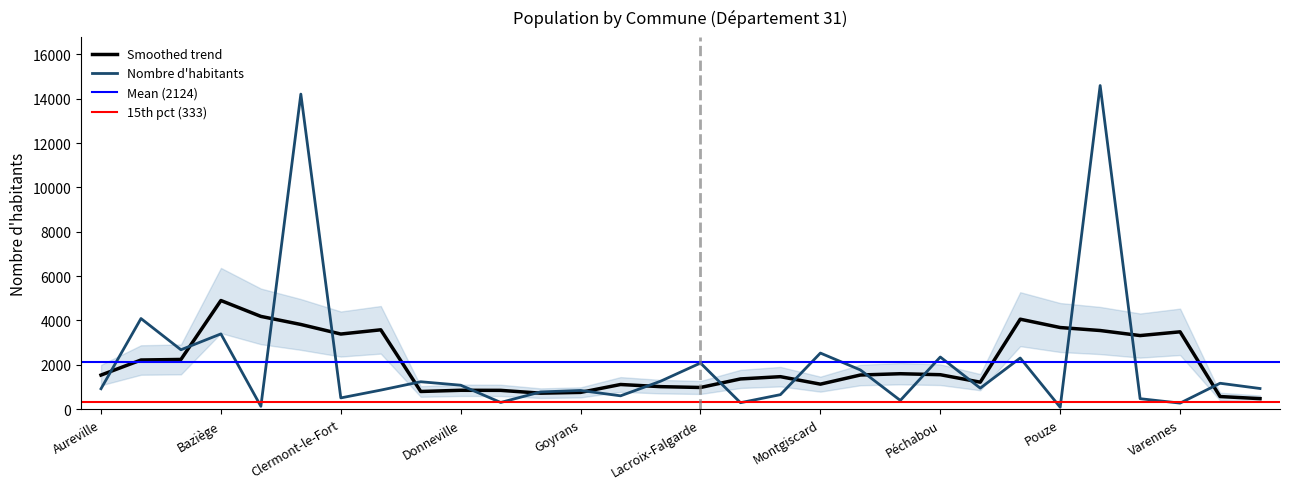

What position from the left is Mervilla?

17